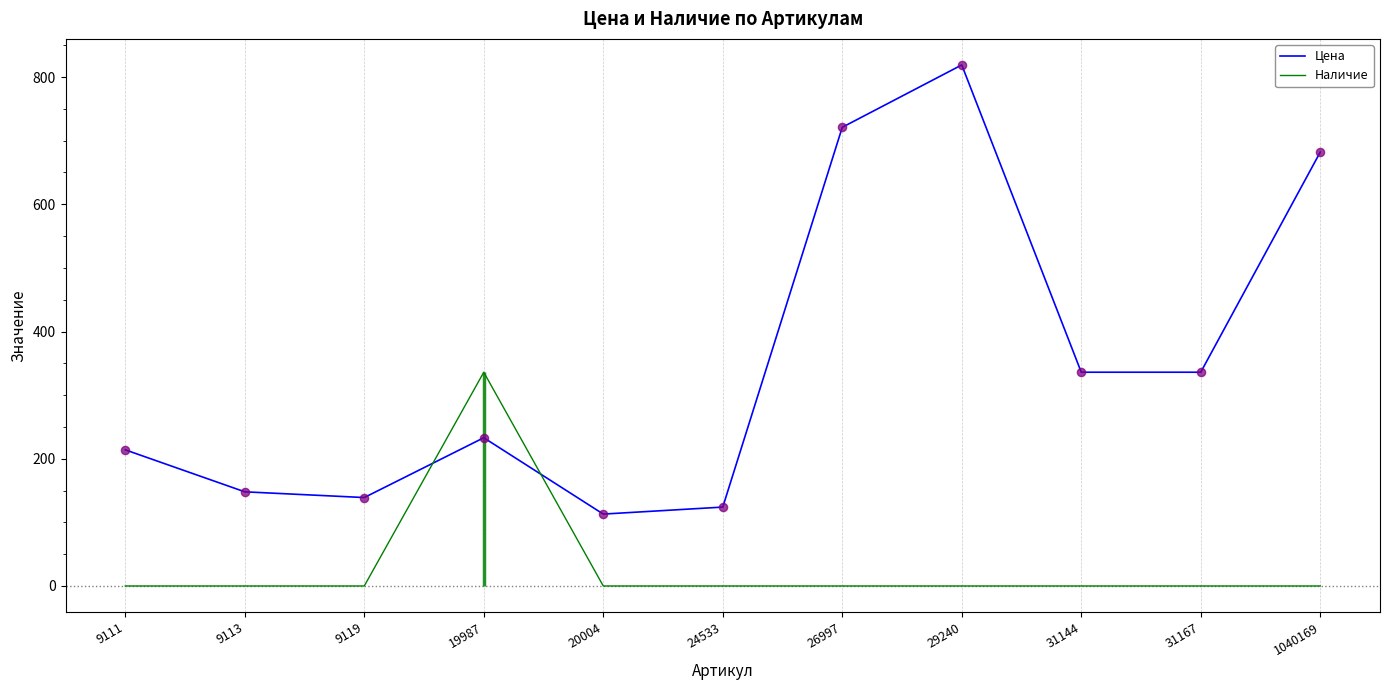

What is the total value across all series at 9111?

214